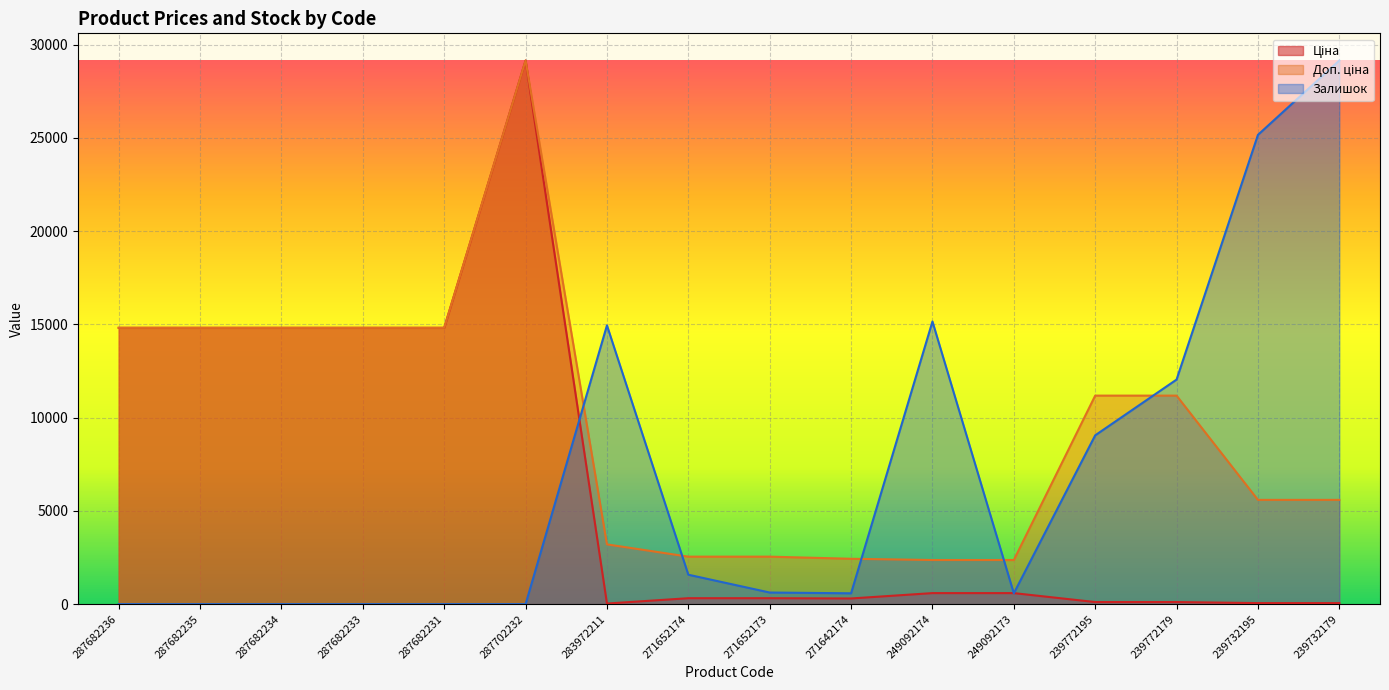

True or false: Ціна has more than 1 interior local peaks.

False